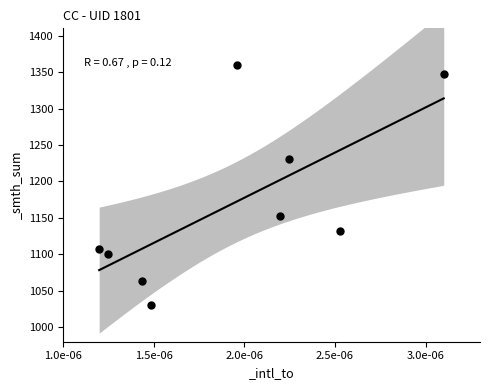

What Y value in the scatter plot is closest to 1195?

1231.2